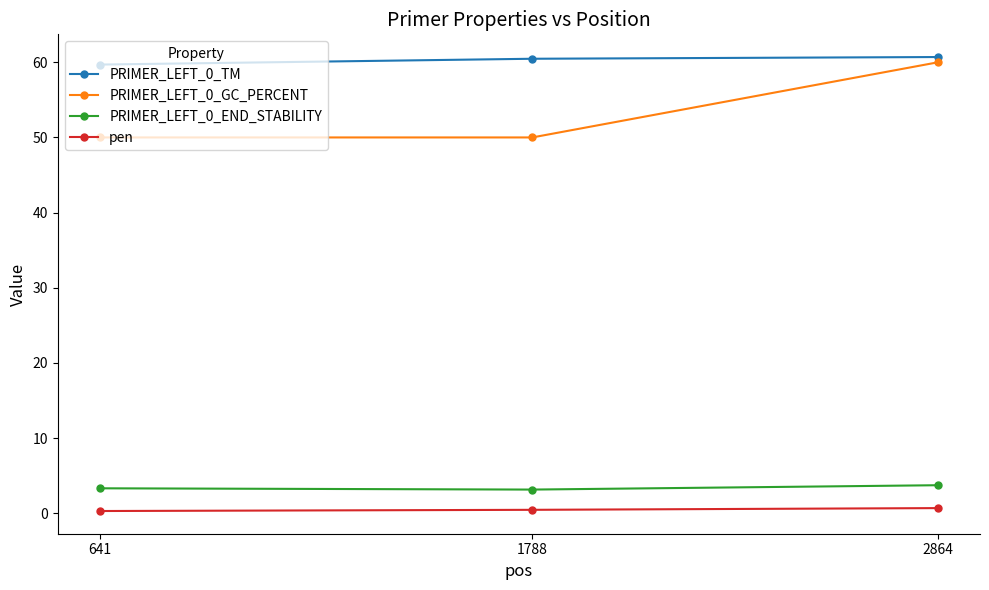

Is the value of PRIMER_LEFT_0_TM at 641 greater than the value of PRIMER_LEFT_0_END_STABILITY at 2864?

Yes